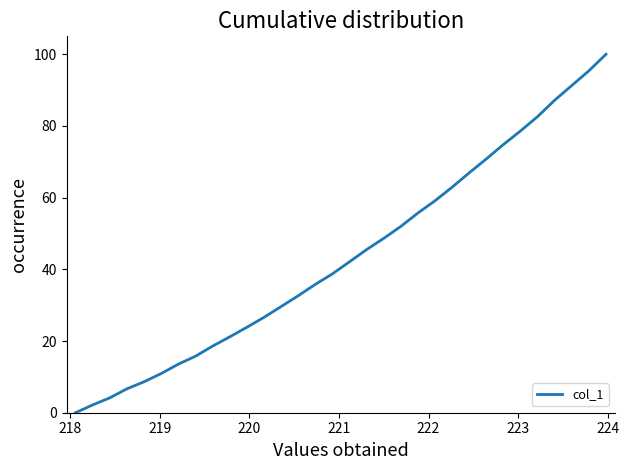

What is the greatest value displayed?

100.0